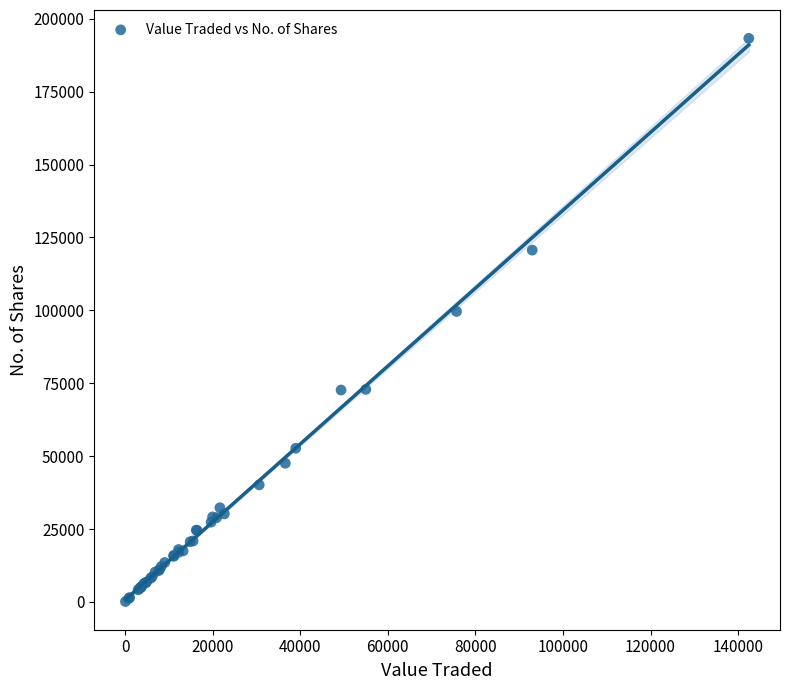

What Y value in the scatter plot is closest to 96707?

99632